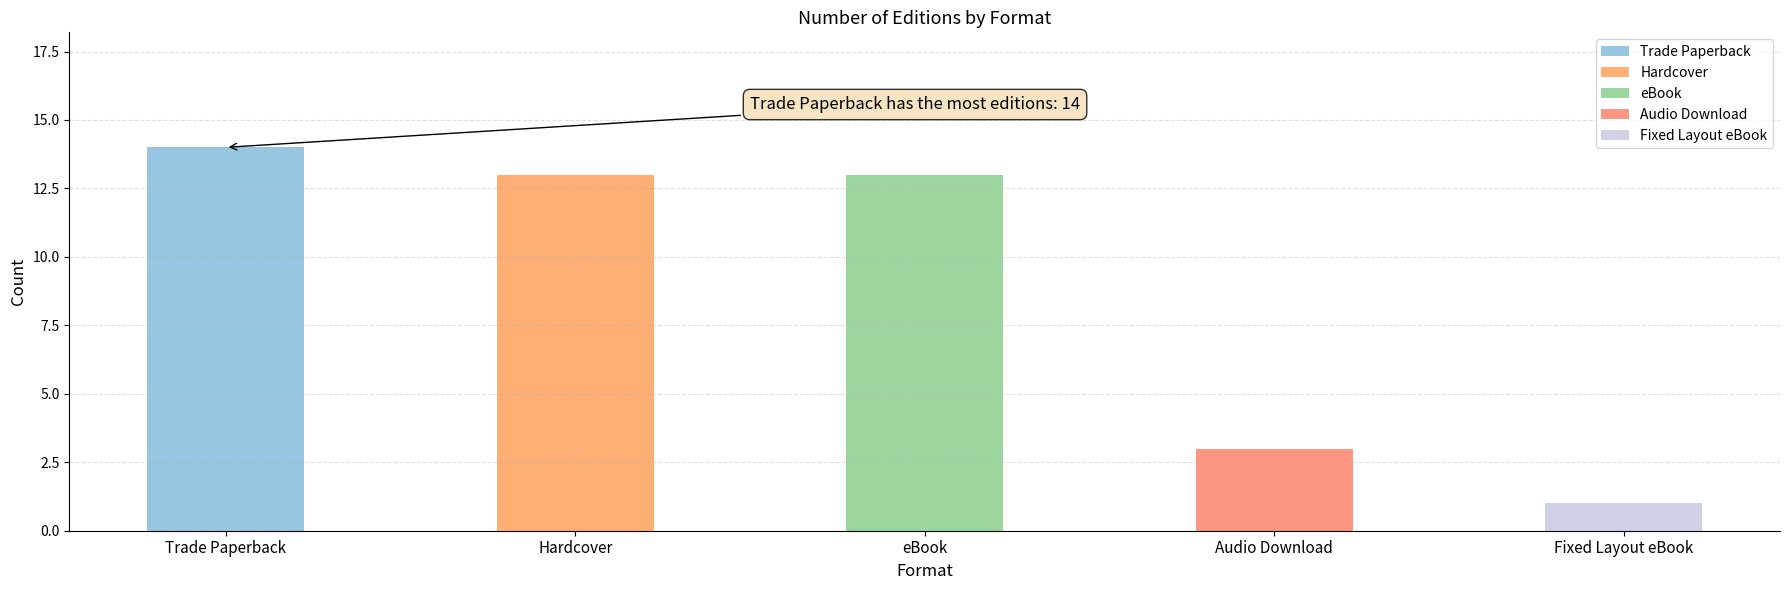

Rank the categories by value from lowest to highest.

Fixed Layout eBook, Audio Download, Hardcover, eBook, Trade Paperback